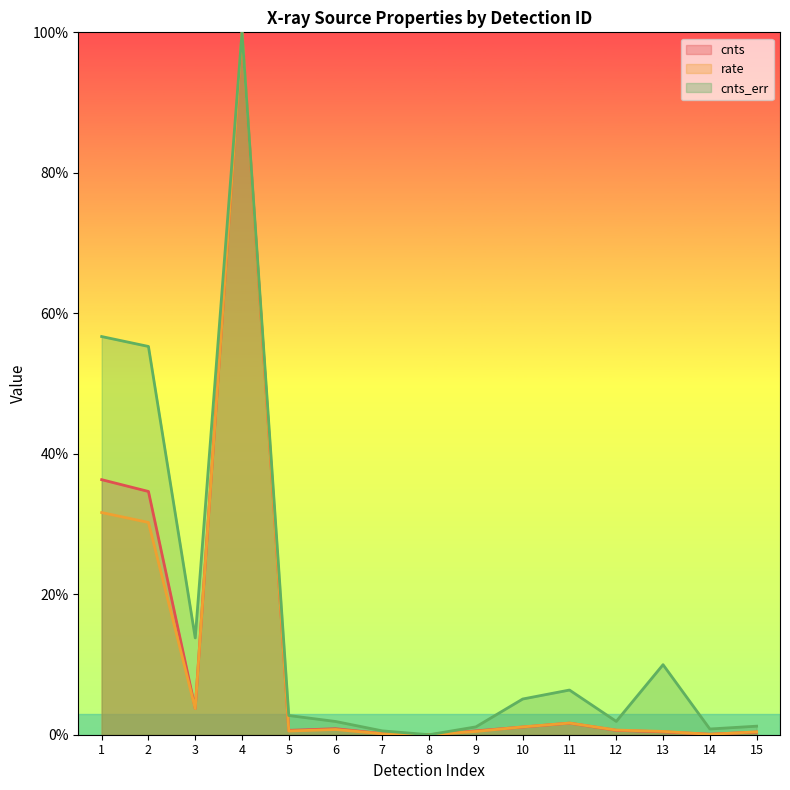

What is the total value across all series at 9?

2.1